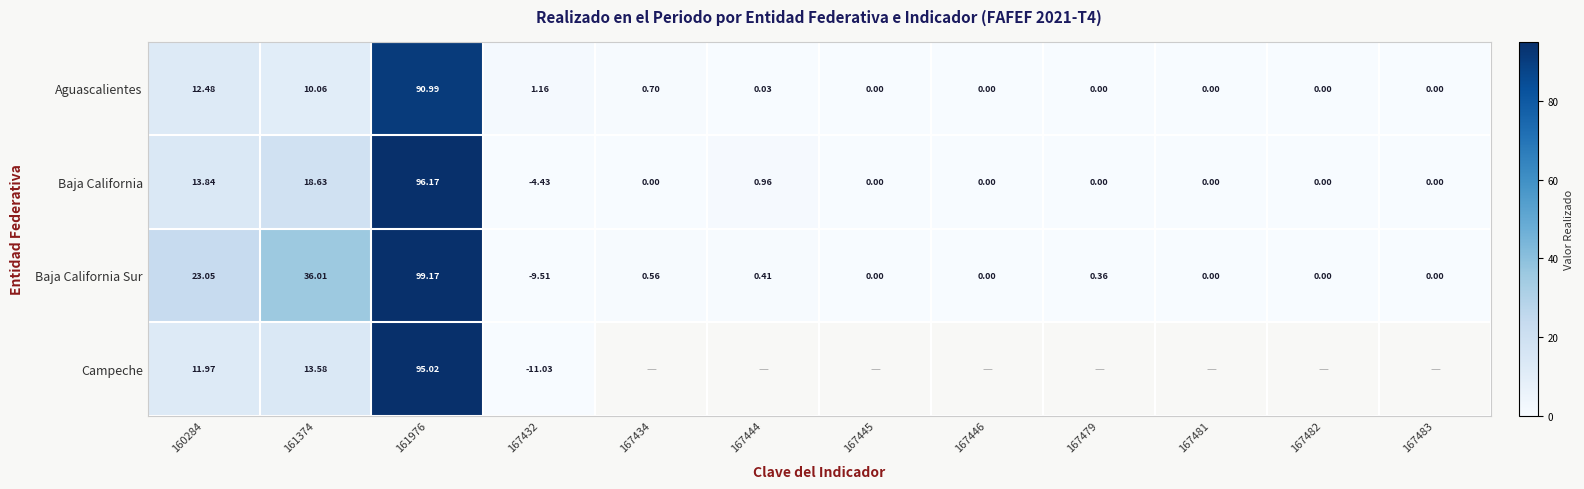

Which series has the largest total across all categories?

Baja California Sur